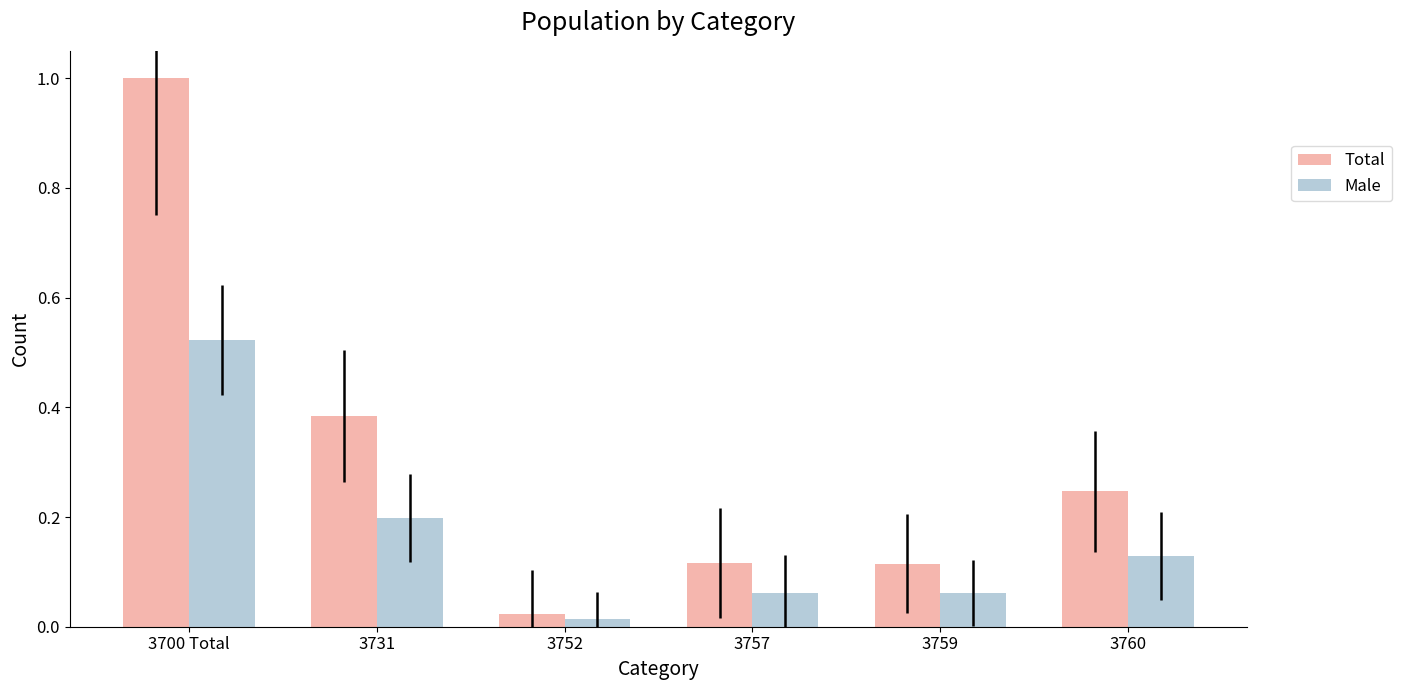

List the series in order of their peak value, highest first.

Total, Male